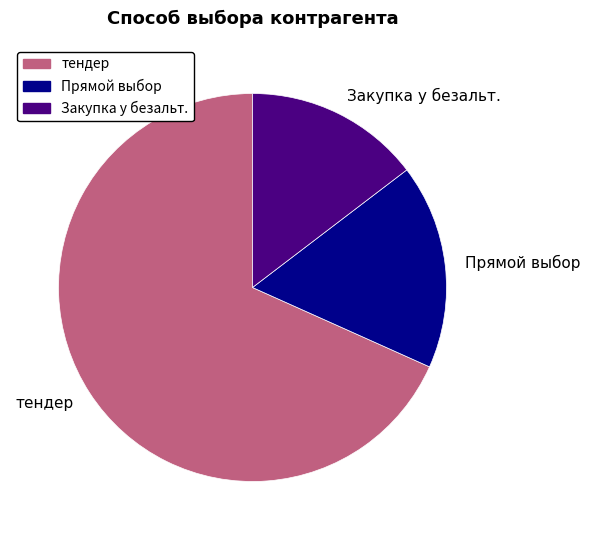

Between Прямой выбор and тендер, which is larger?

тендер